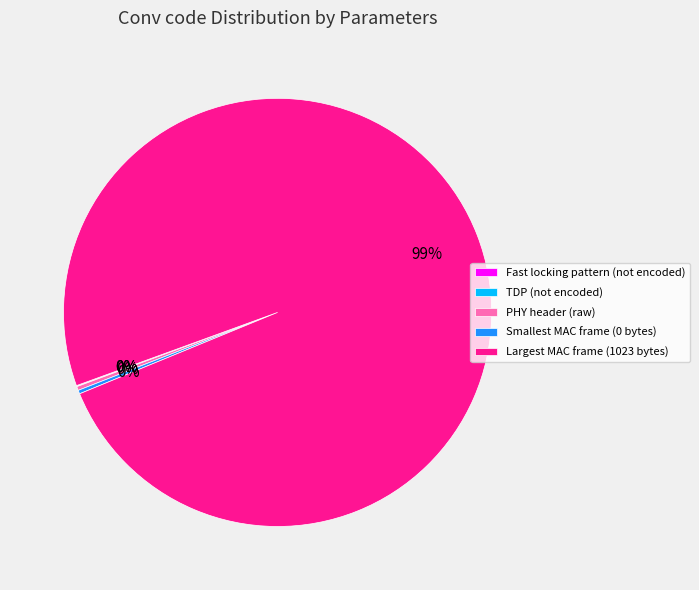

Approximately how many times larger is the value at Largest MAC frame (1023 bytes) compared to PHY header (raw)?

335.9